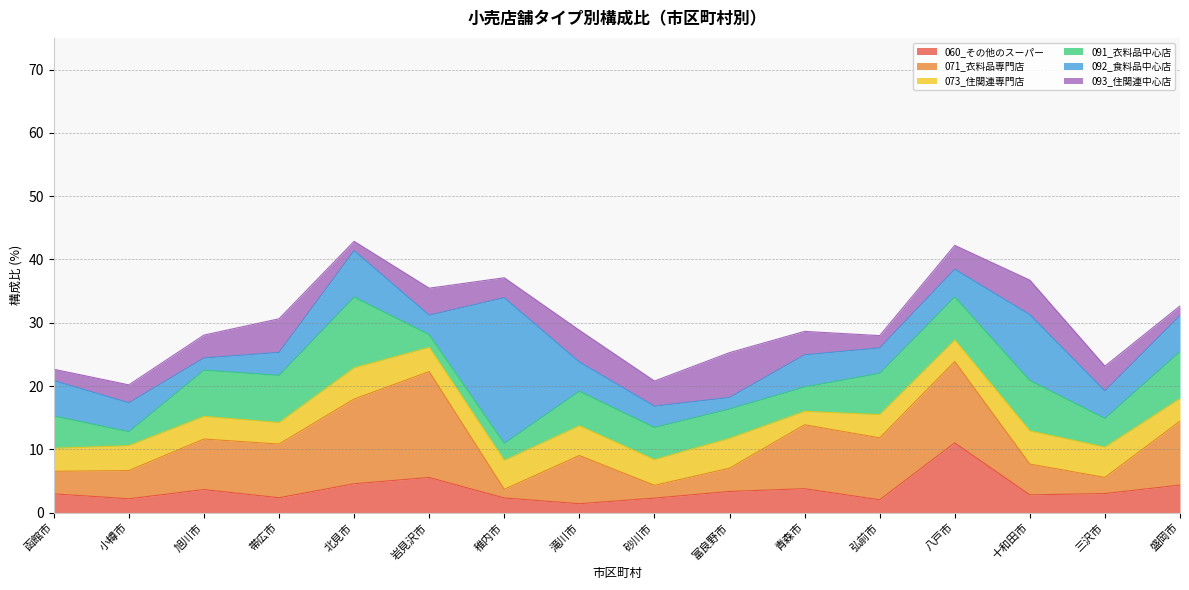

Where is the first local minimum for 060_その他のスーパー?

小樽市